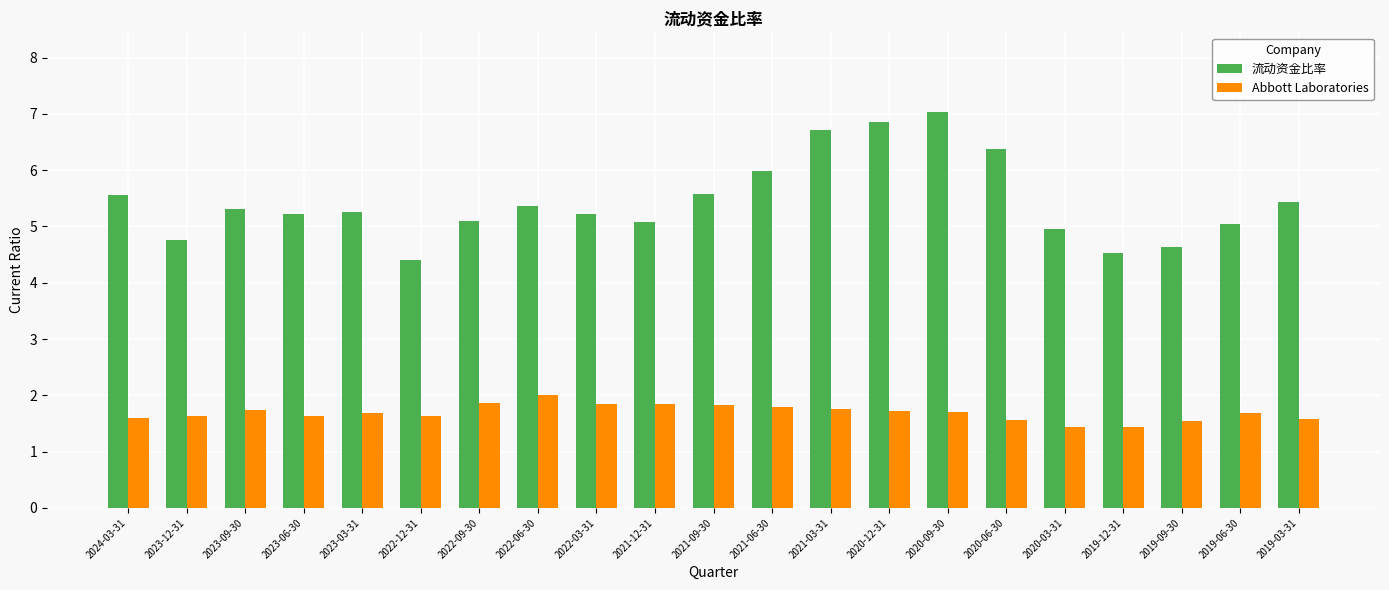

What is the difference between the maximum and minimum values in the 流动资金比率 series?

2.6